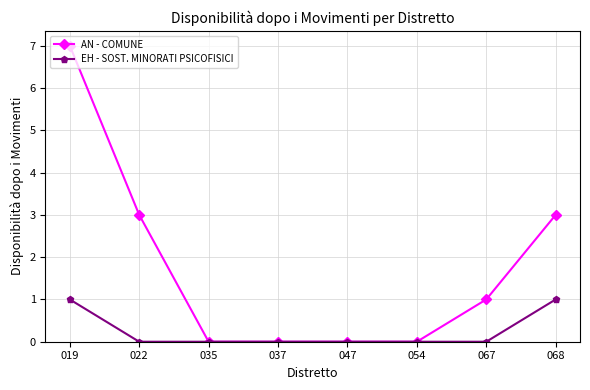

What is the maximum value shown in the chart?

7